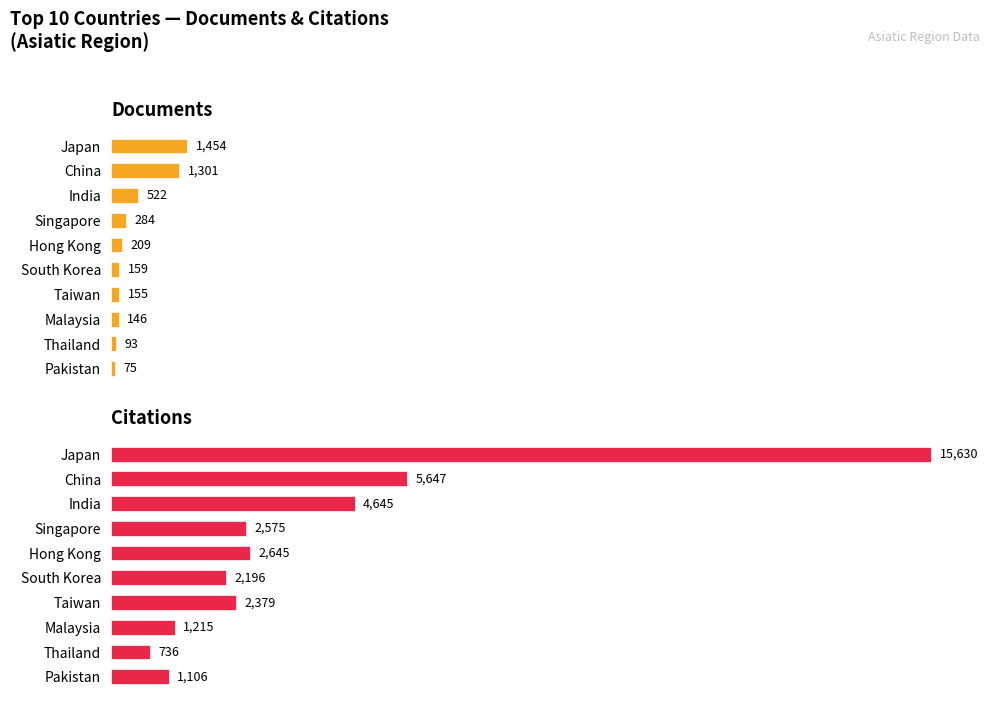

How many bars are there in each group?

2